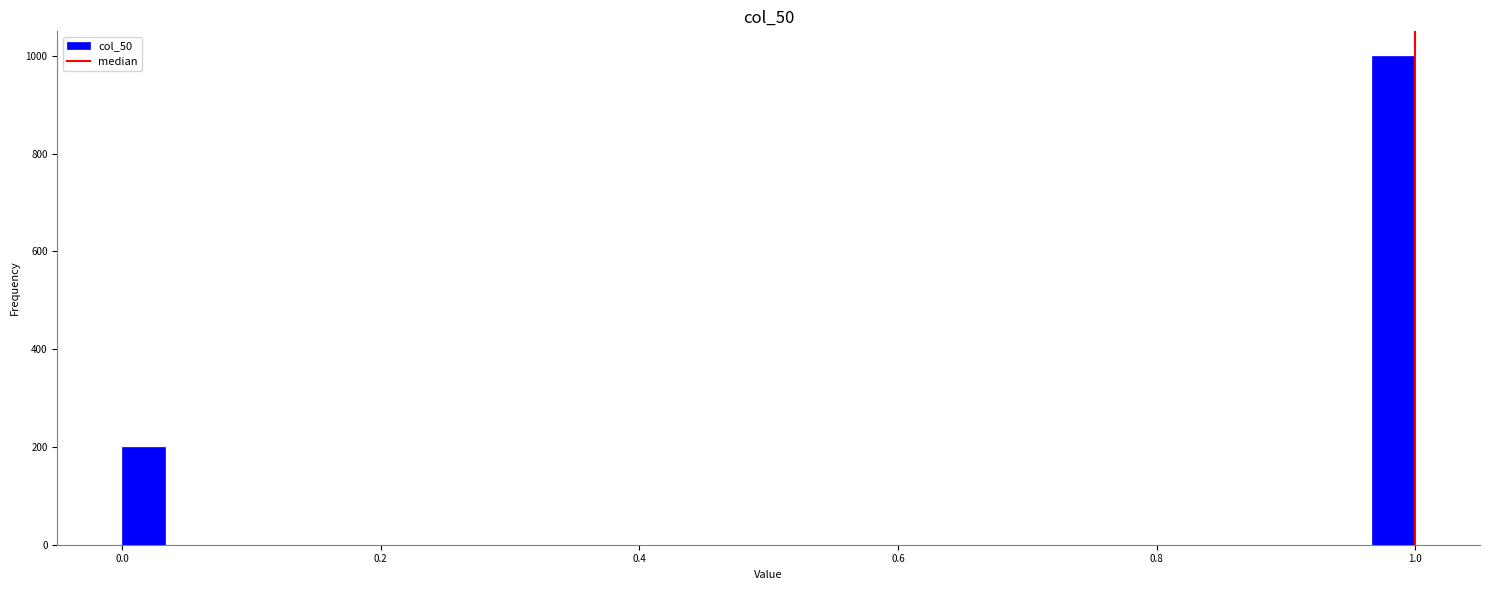

Around what value on the x-axis is the tallest bar? Give the approximate position of its centre, as read against the axis.

0.98